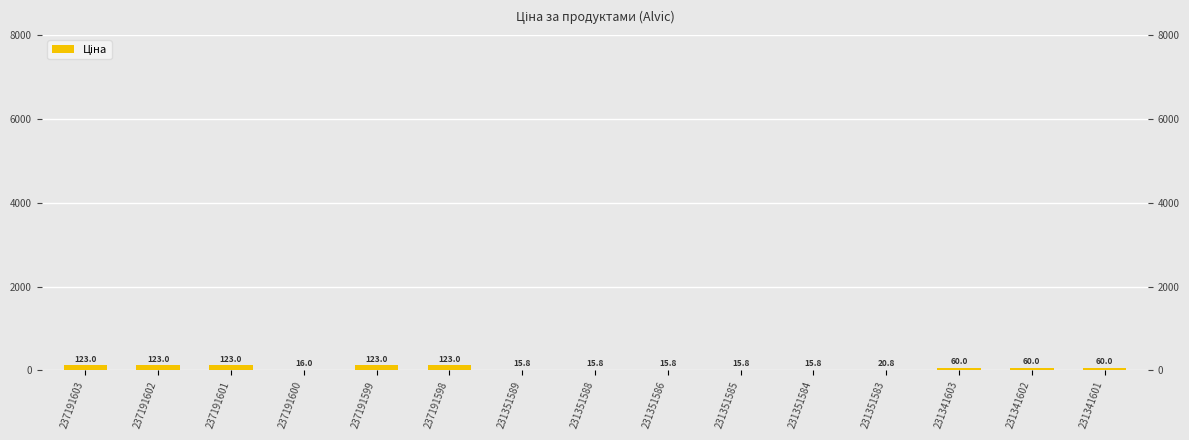

Count the number of data series in this chart.

1